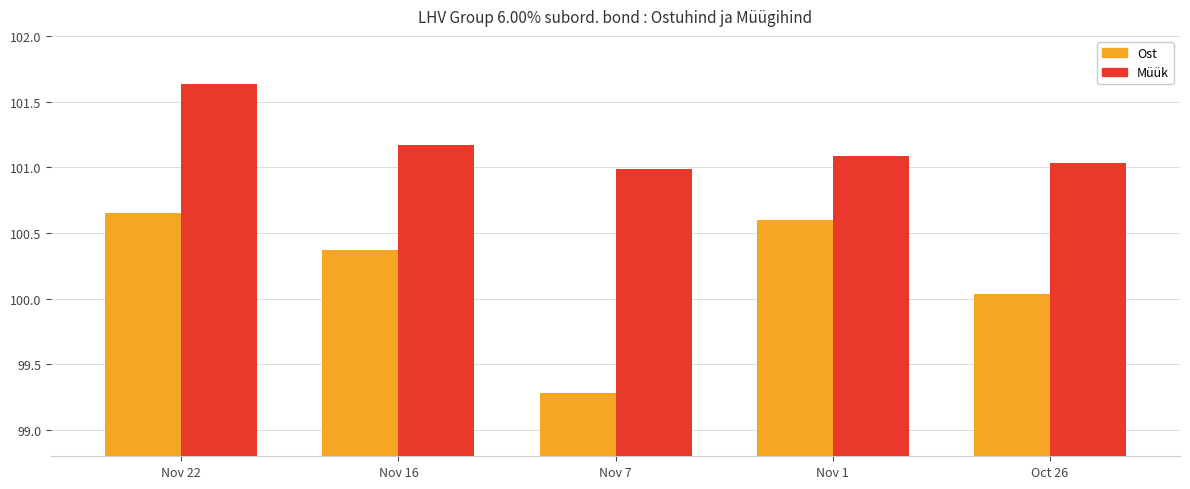

What is the difference between the maximum and minimum values in the Ost series?

1.4